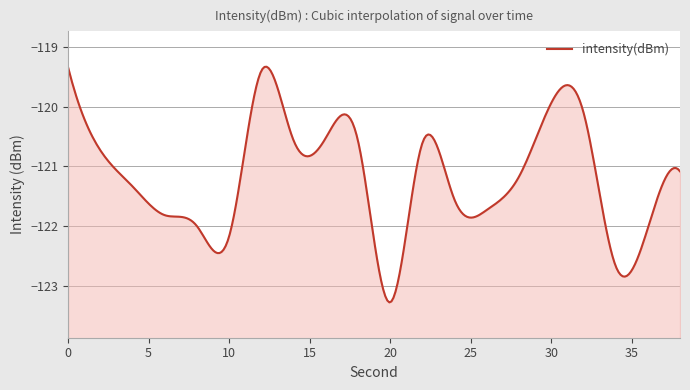

At which category does the data reach its first local valley?

10